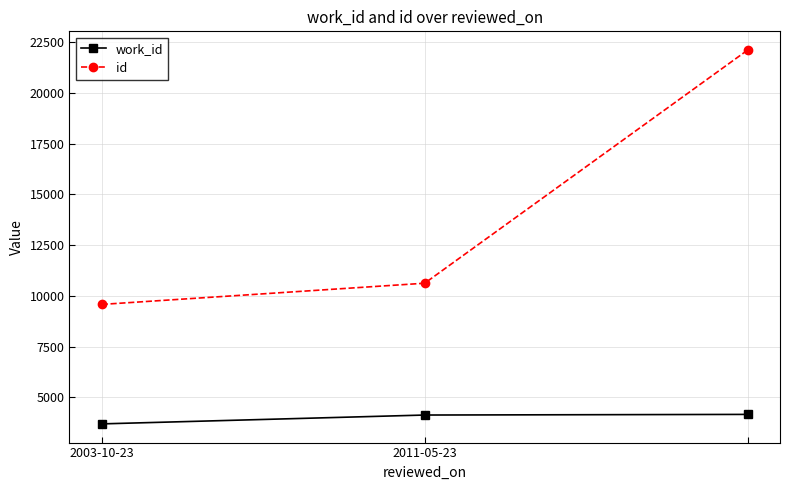

Which series has the largest total across all categories?

id